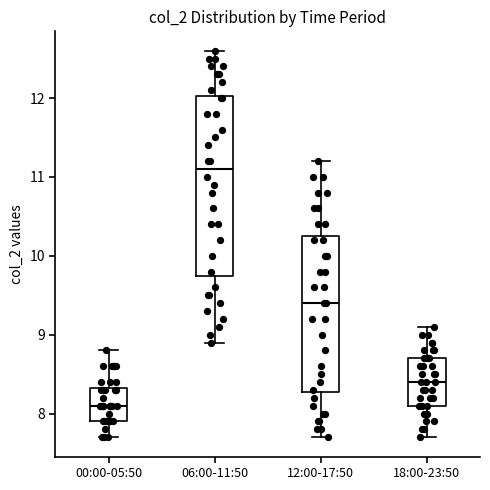

Reading left to right, read every box against the y-axis: the position of its median line, the range the box covers, and the ends of its whiskers. The values are not printed on the chart, so give them approximately, as read against the axis.

00:00-05:50: median 8.1, box 7.9 to 8.3, whiskers 7.7 to 8.8
06:00-11:50: median 11.1, box 9.8 to 12.0, whiskers 8.9 to 12.6
12:00-17:50: median 9.4, box 8.3 to 10.3, whiskers 7.7 to 11.2
18:00-23:50: median 8.4, box 8.1 to 8.7, whiskers 7.7 to 9.1